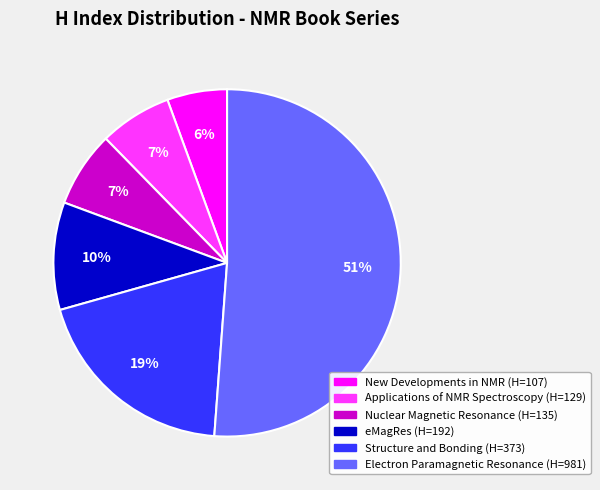

How many slices are in this pie chart?

6